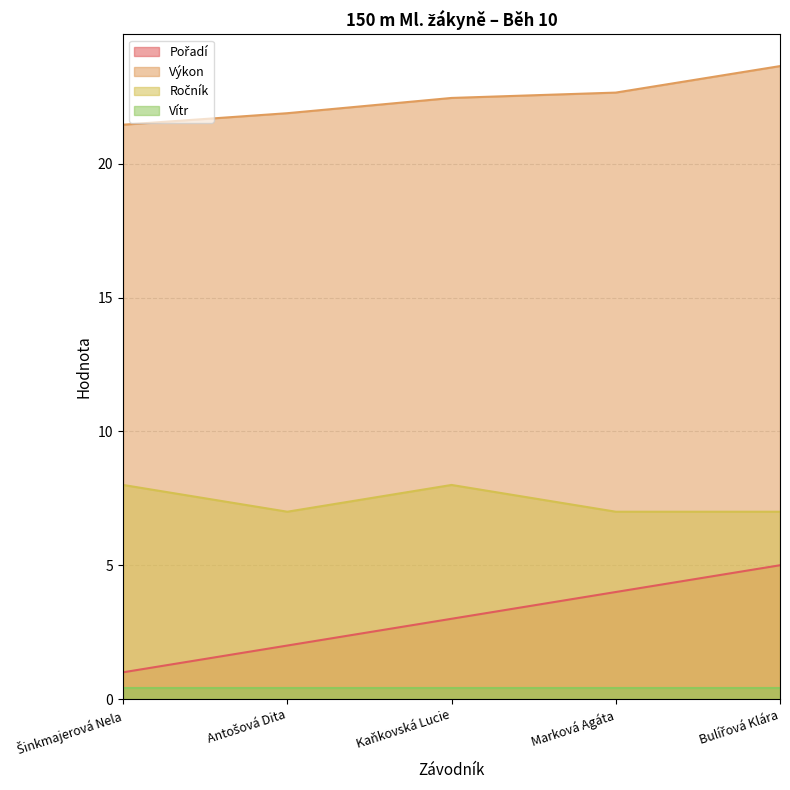

True or false: Pořadí and Výkon intersect in this chart.

False